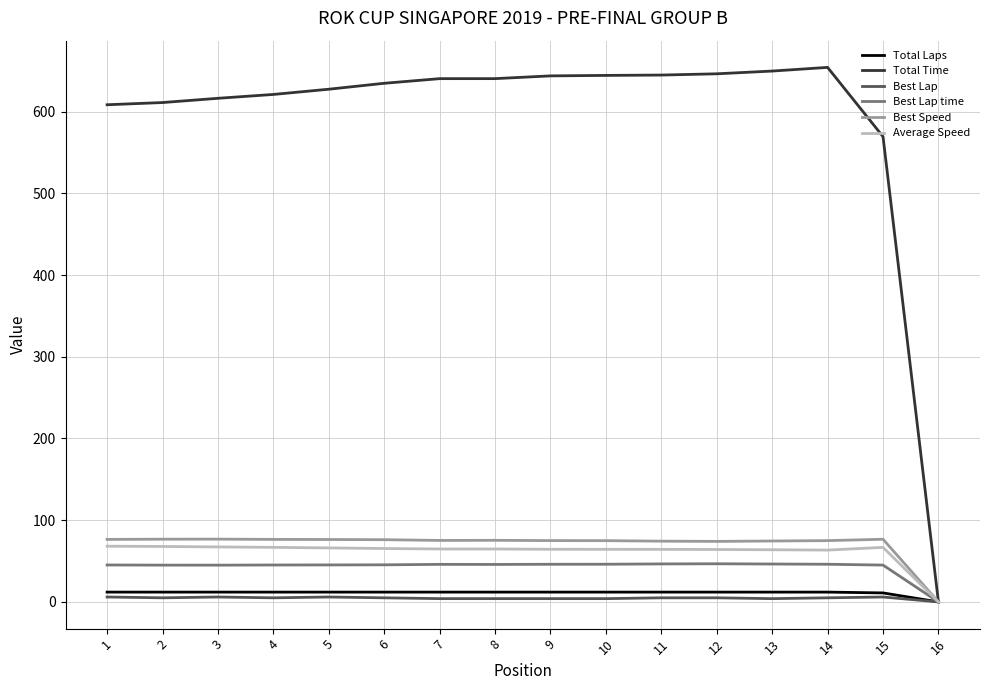

Is the value of Total Laps at 9 greater than the value of Best Lap time at 9?

No